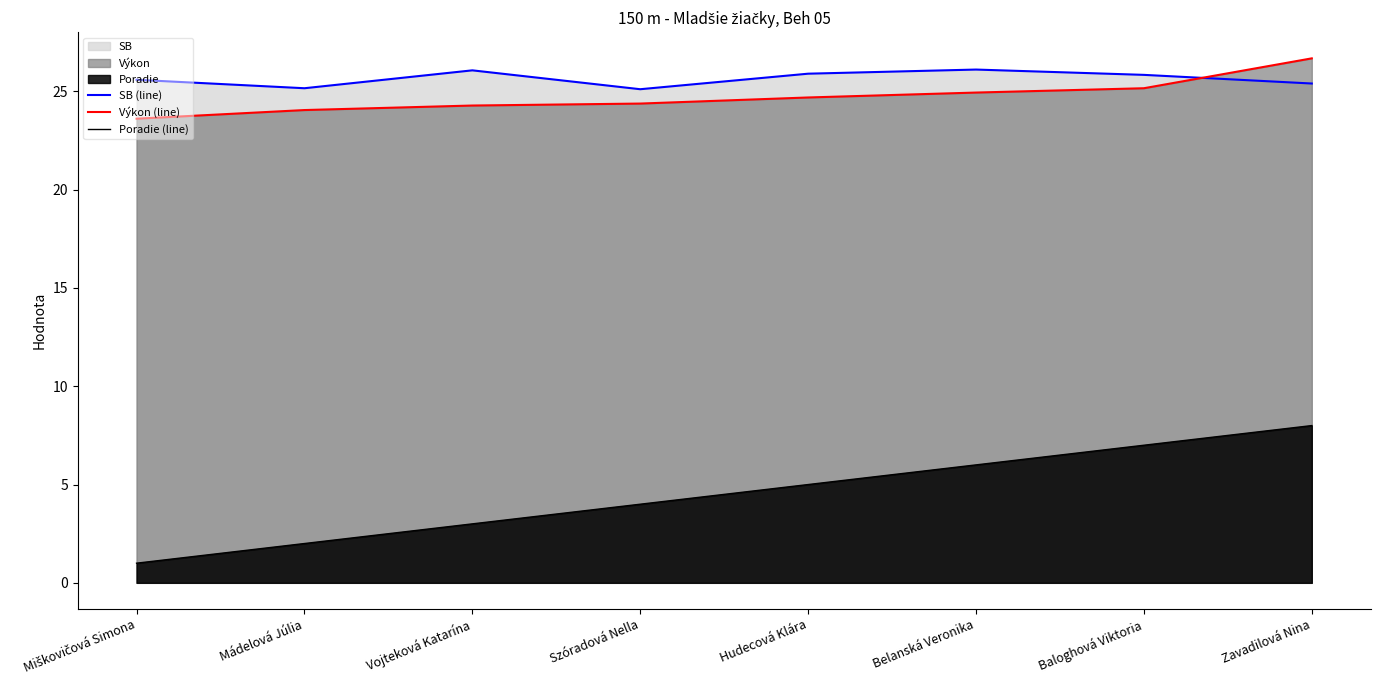

What position from the left is Zavadilová Nina?

8